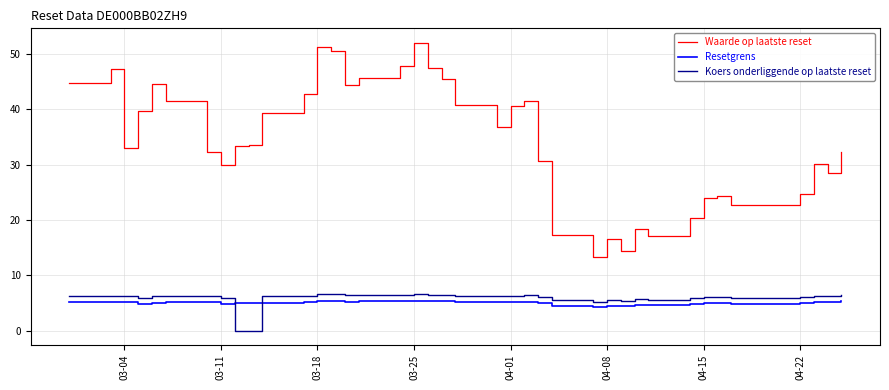

Which series has the largest total across all categories?

Waarde op laatste reset